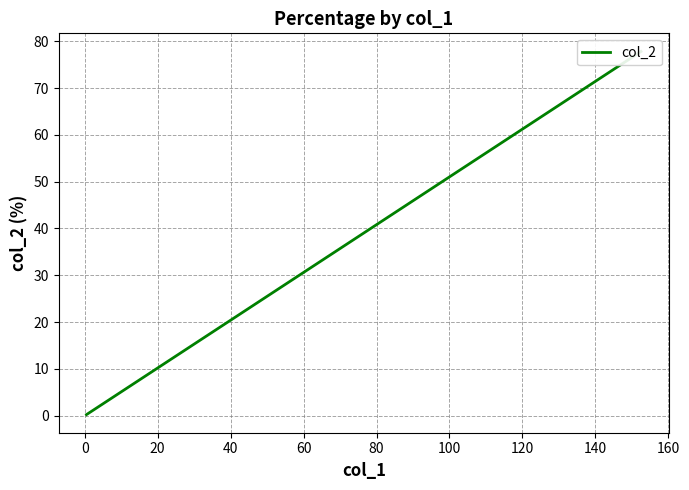

True or false: the data shows 0.4 at 120.

False